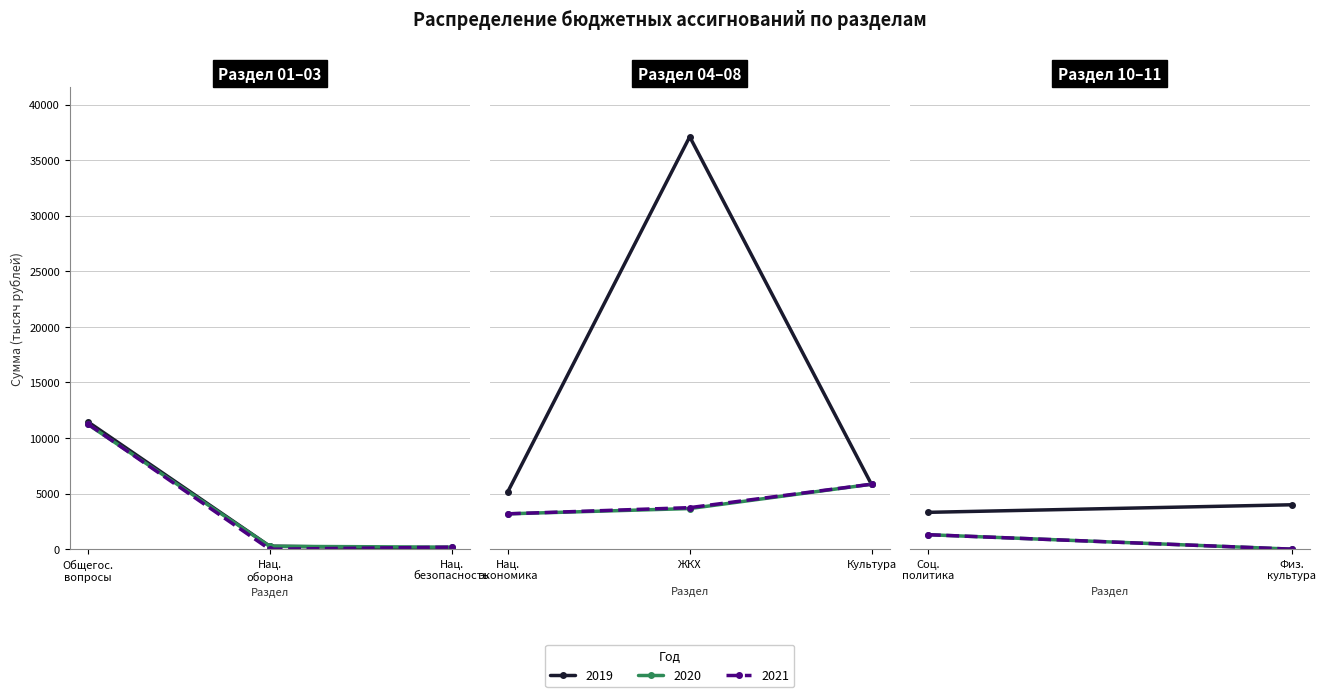

What is the difference between the 2019 values at Культура, кинематография and Национальная оборона?

5546.9